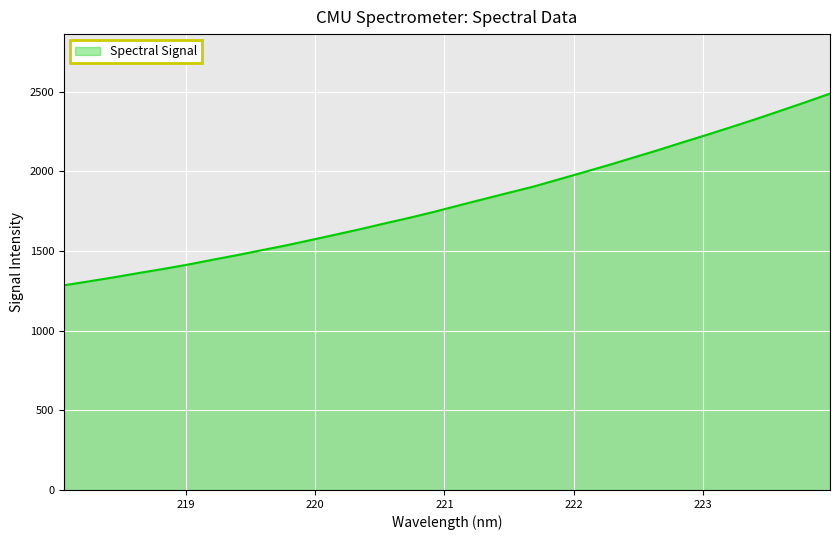

Reading left to right, extract all data points from this chart.

1284.6	1309.0	1334.2	1361.1	1386.8	1414.3	1444.5	1473.8	1504.9	1535.8	1569.2	1603.1	1637.5	1674.1	1709.2	1746.8	1787.2	1826.7	1865.8	1904.5	1948.7	1993.0	2037.8	2084.6	2131.3	2180.5	2228.3	2277.8	2328.0	2380.5	2433.3	2487.8